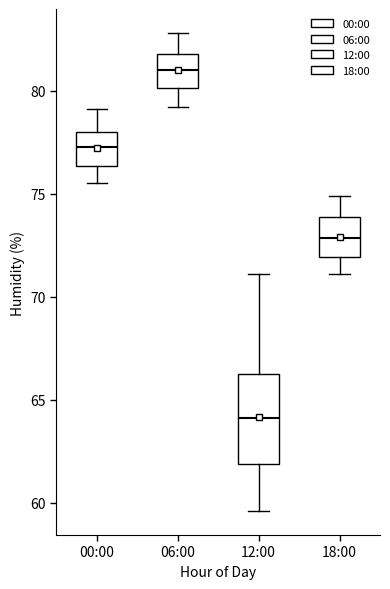

Which box is the tallest, from its lower edge to its upper edge?

12:00